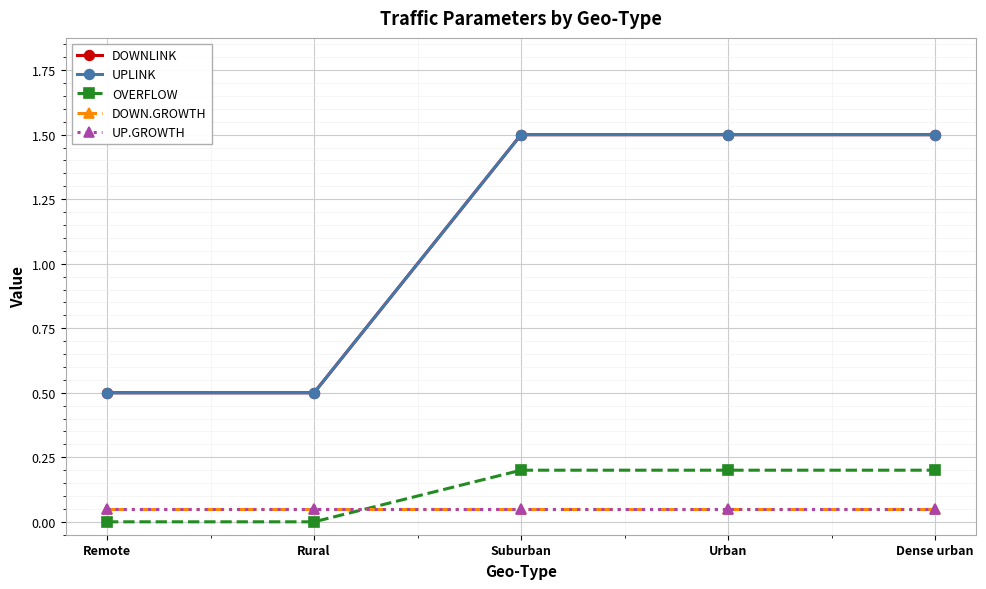

Is this an area chart (filled region under the line)?

No